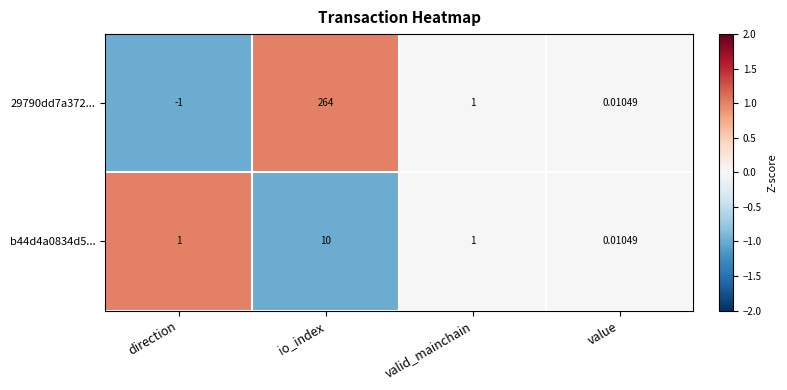

Where is 29790dd7a372... nearest to the value 131?

valid_mainchain